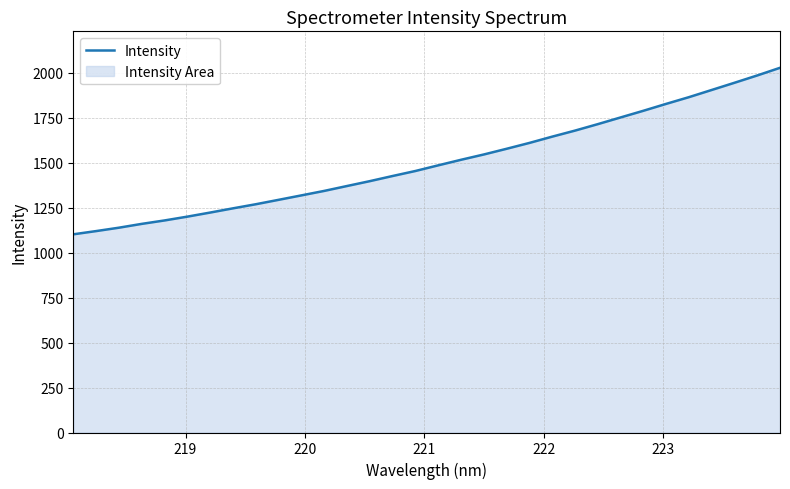

What is the difference between the maximum and minimum values?

925.5